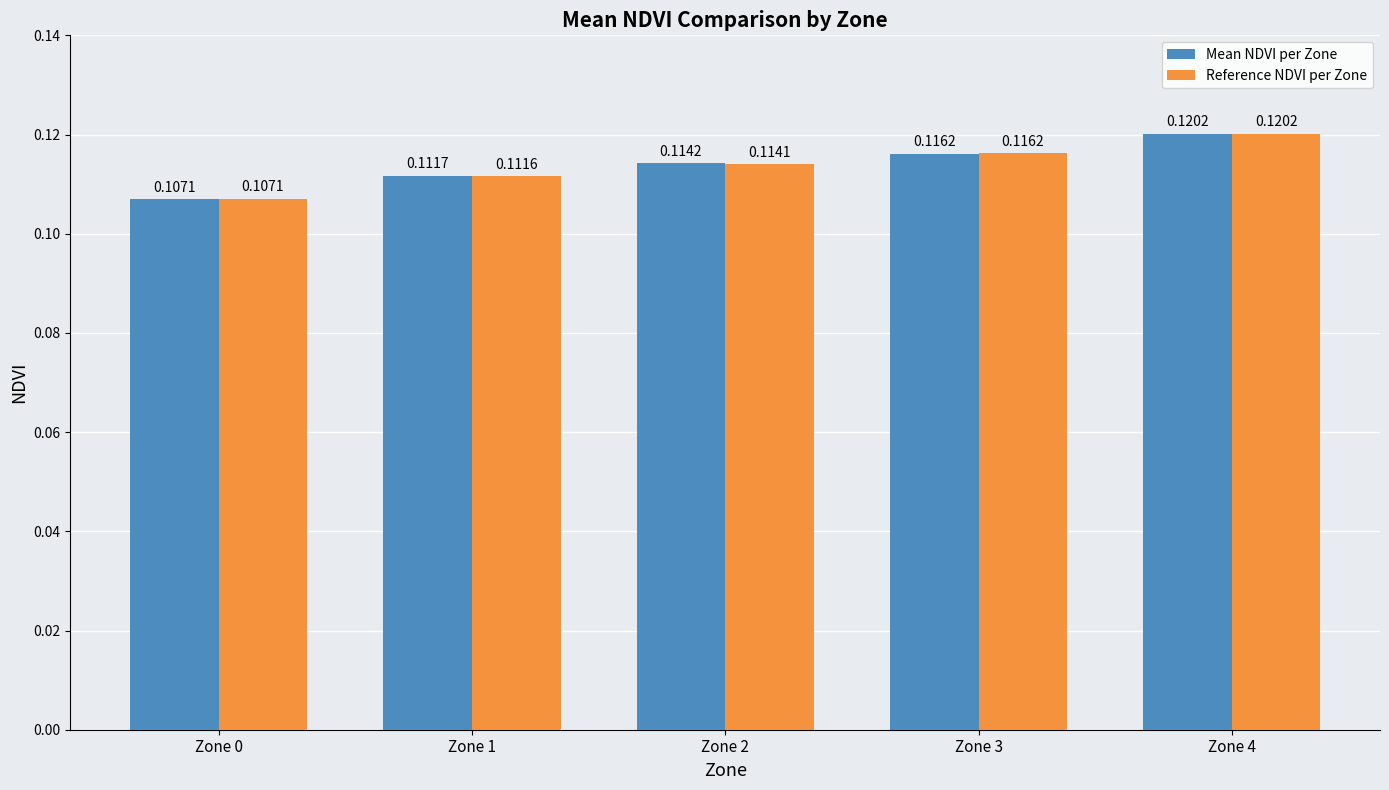

How many groups of bars are there?

5